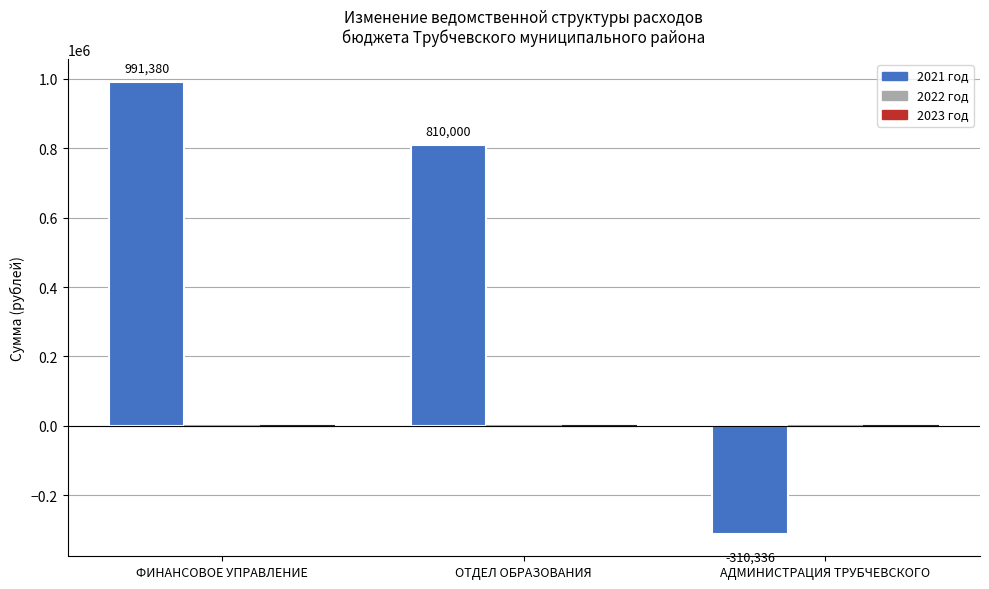

What is the change in value from ФИНАНСОВОЕ УПРАВЛЕНИЕ to ОТДЕЛ ОБРАЗОВАНИЯ?

-181380.0